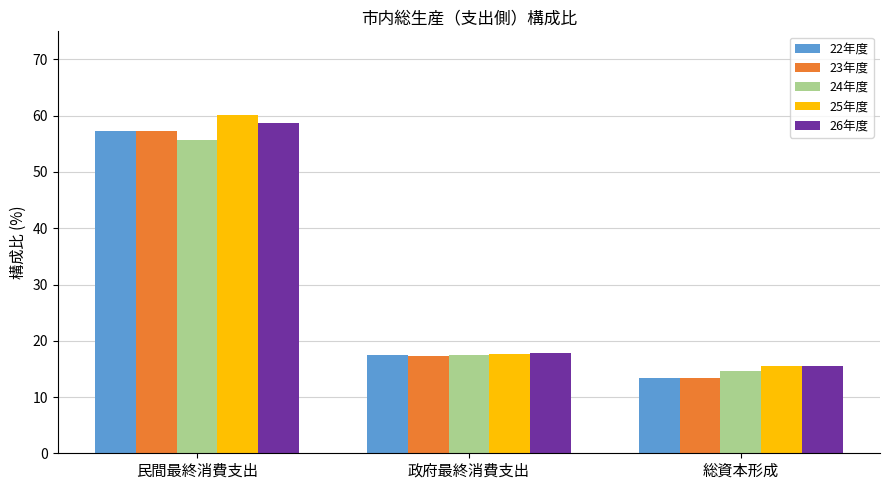

Is the value of 22年度 at 民間最終消費支出 greater than the value of 26年度 at 民間最終消費支出?

No